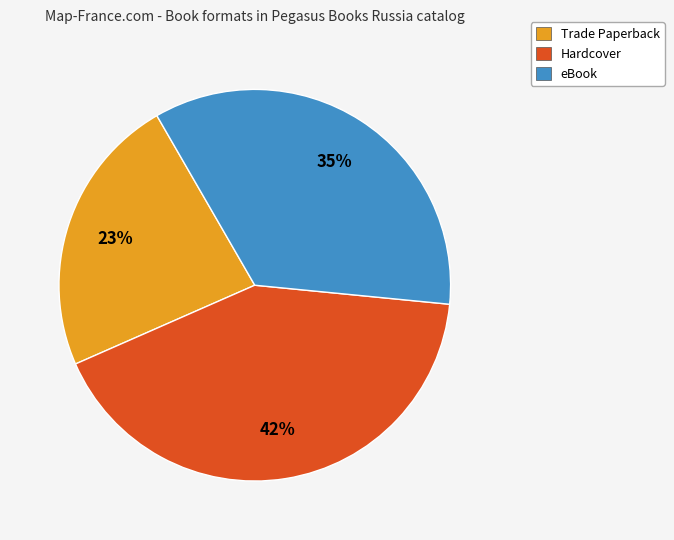

To the nearest percent, what is the difference between the Hardcover and Trade Paperback slice percentages?

19%